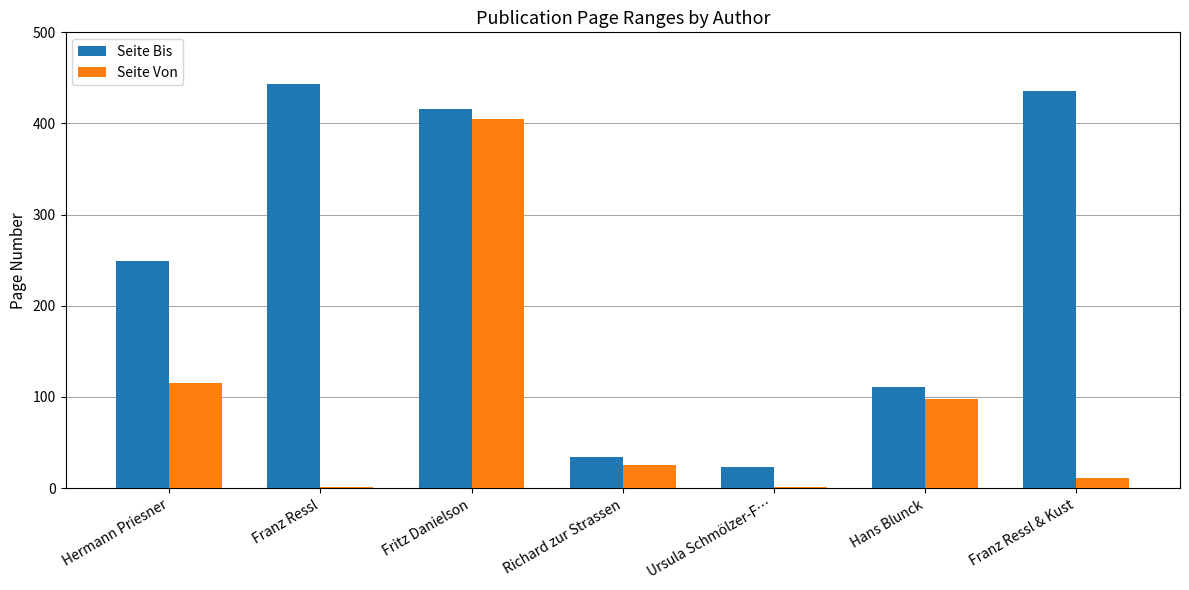

Reading left to right, transcribe all the data shown in this chart.

Seite Bis: Hermann Priesner=249	Franz Ressl=443	Fritz Danielson=416	Richard zur Strassen=34	Ursula Schmölzer-F…=23	Hans Blunck=111	Franz Ressl & Kust=436
Seite Von: Hermann Priesner=115	Franz Ressl=1	Fritz Danielson=405	Richard zur Strassen=25	Ursula Schmölzer-F…=1	Hans Blunck=98	Franz Ressl & Kust=11